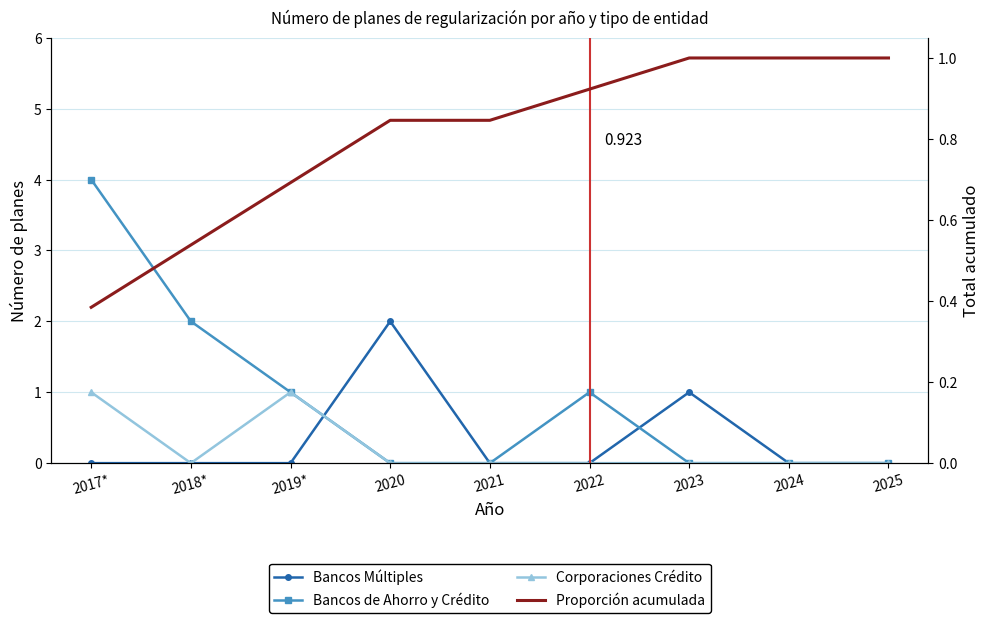

How many positive values does the Corporaciones Crédito series have?

2